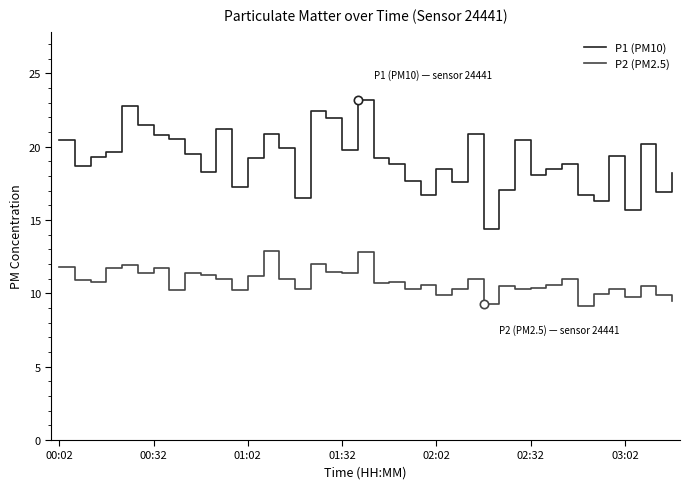

True or false: P1 (PM10) and P2 (PM2.5) cross at least once.

False